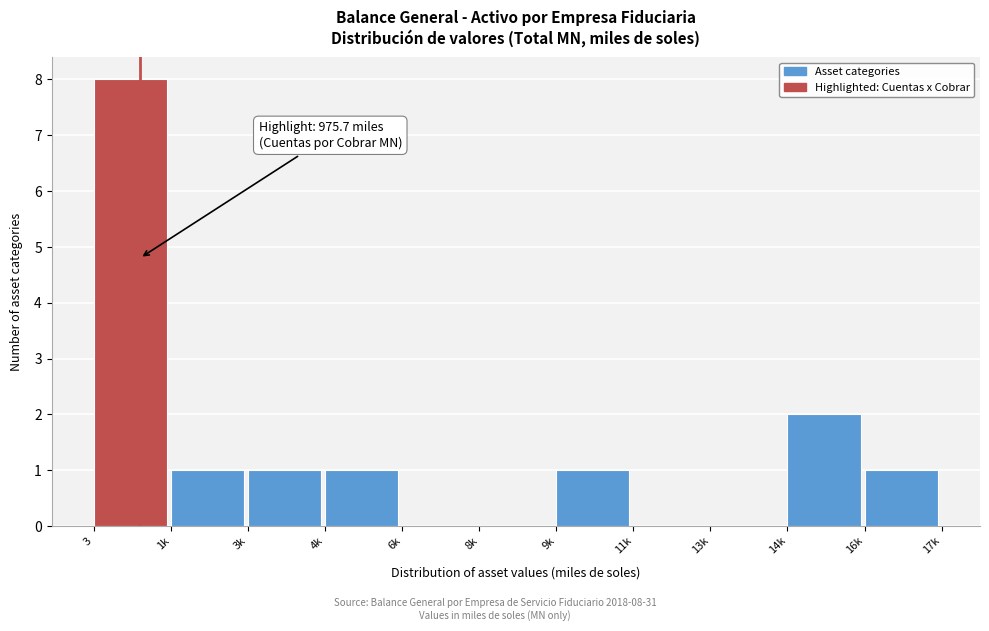

Reading left to right, list all the values displayed in this chart.

3=8	1k=1	3k=1	4k=1	6k=0	8k=0	9k=1	11k=0	13k=0	14k=2	16k=1